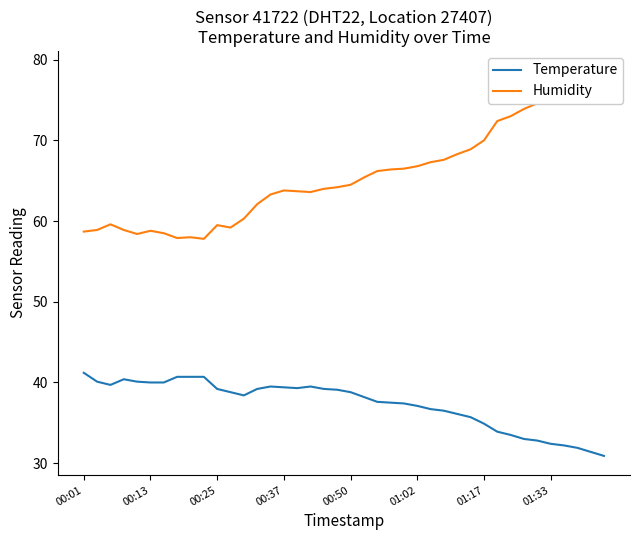

What is the maximum value for Temperature?

41.2